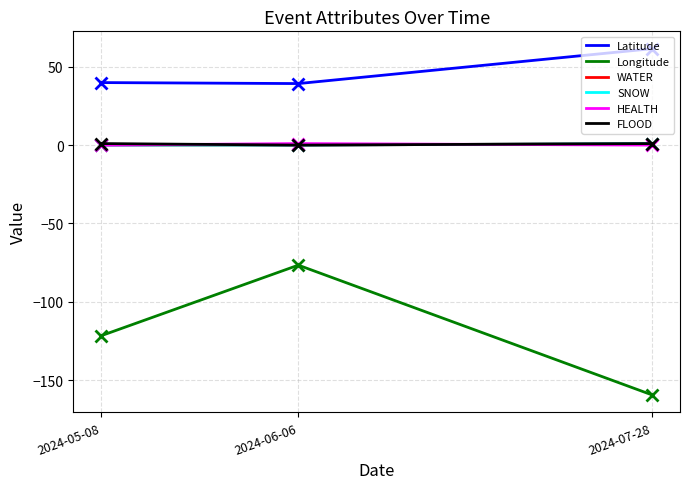

How many lines are shown in the chart?

6